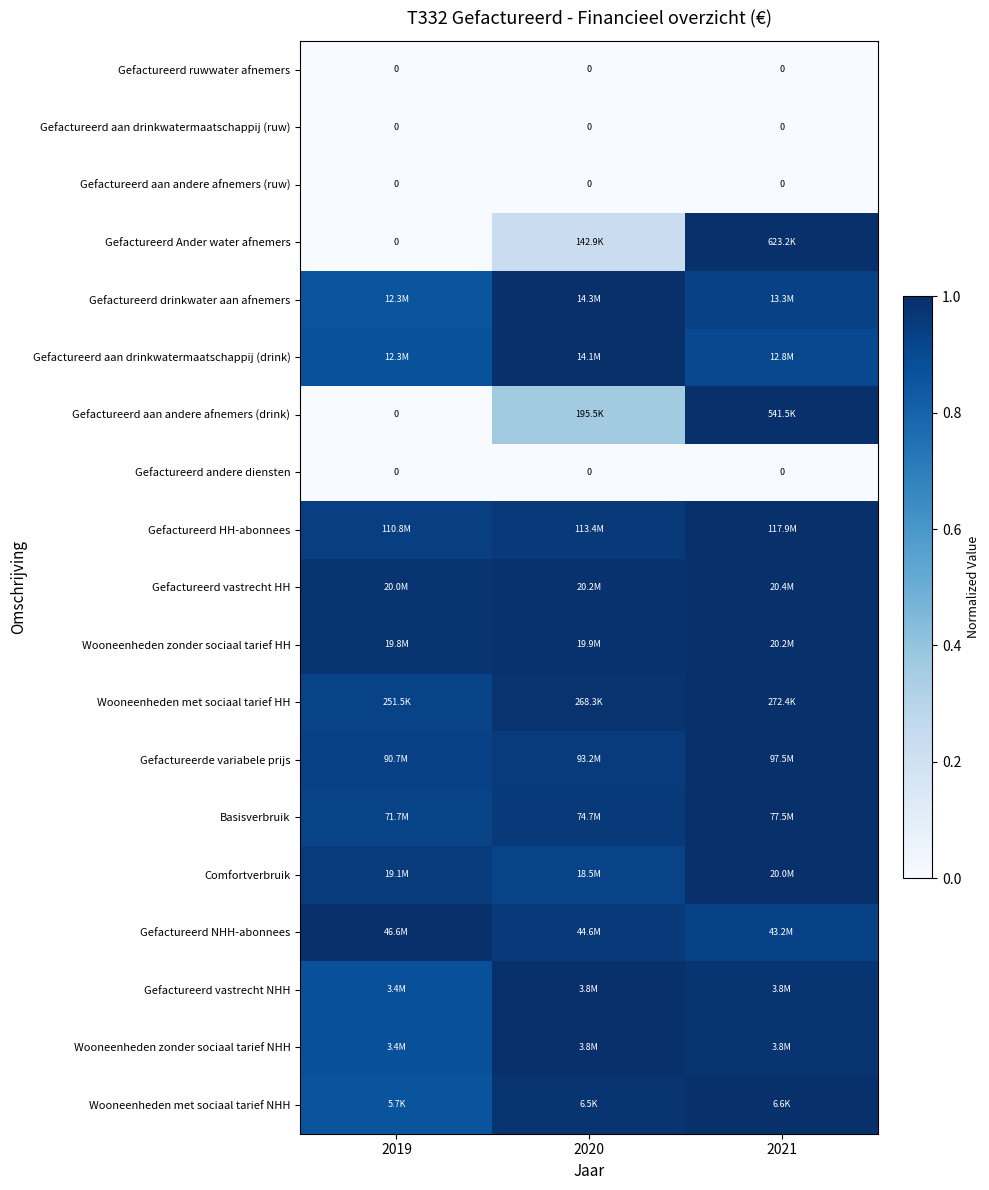

Which category has the lowest value across all series?

2019